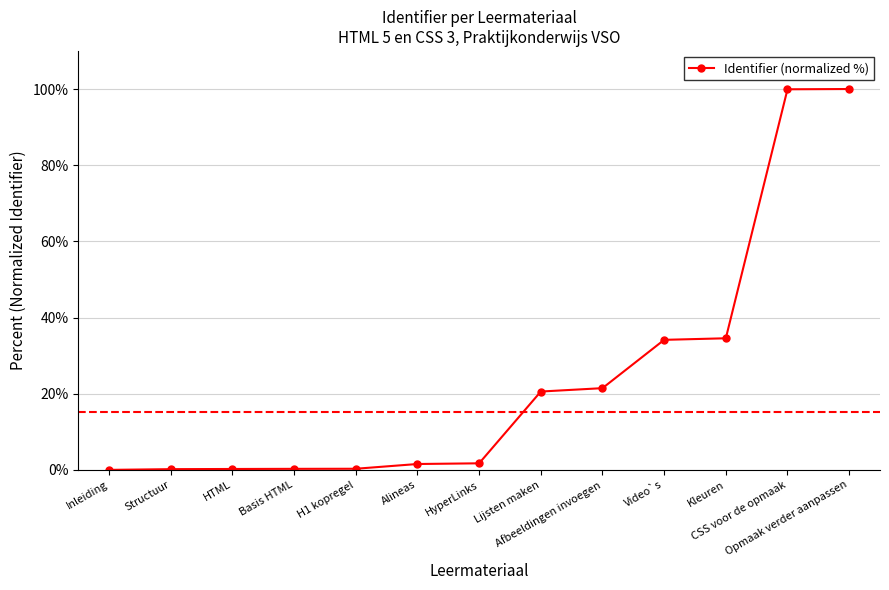

What is the value of the 9th point from the left?

21.5